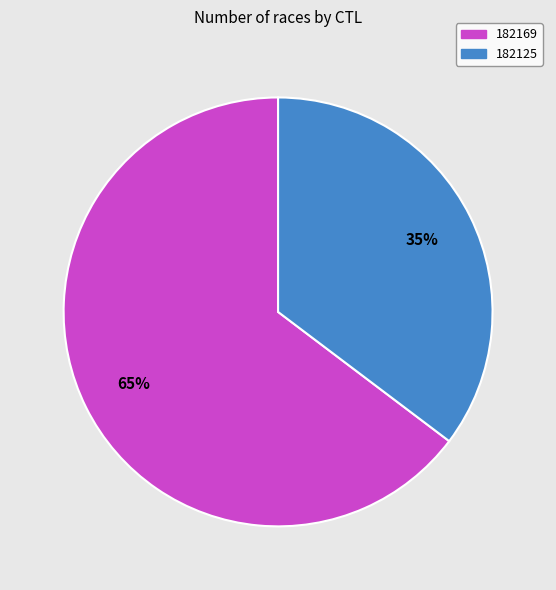

What is the smallest slice in the pie chart?

182125